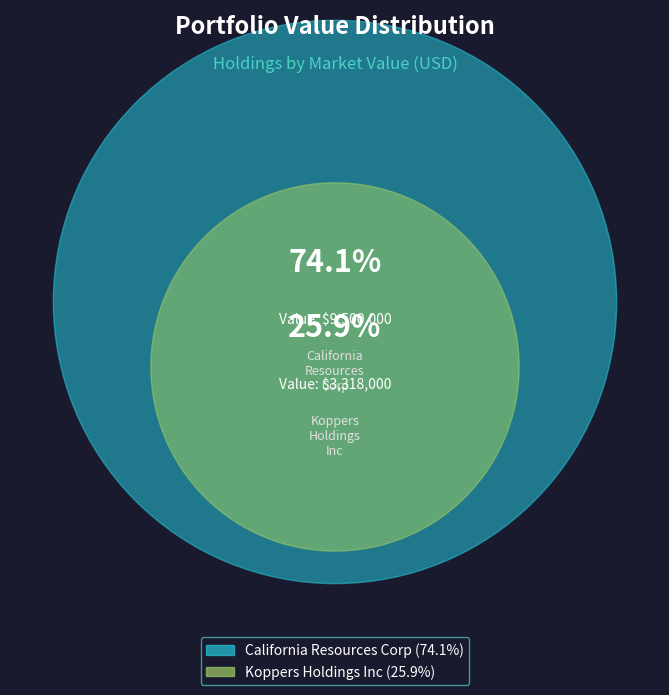

What is the total percentage of California Resources Corp and Koppers Holdings Inc?

100.0%